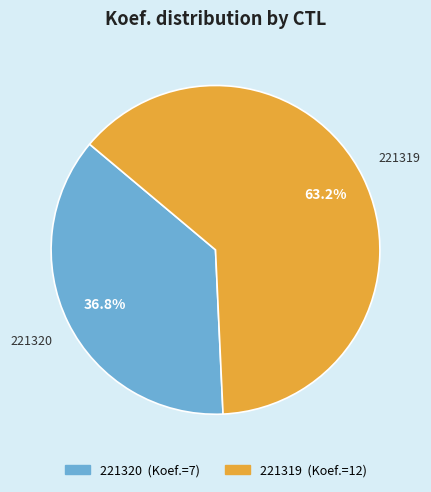

Which has a higher value, 221319 or 221320?

221319